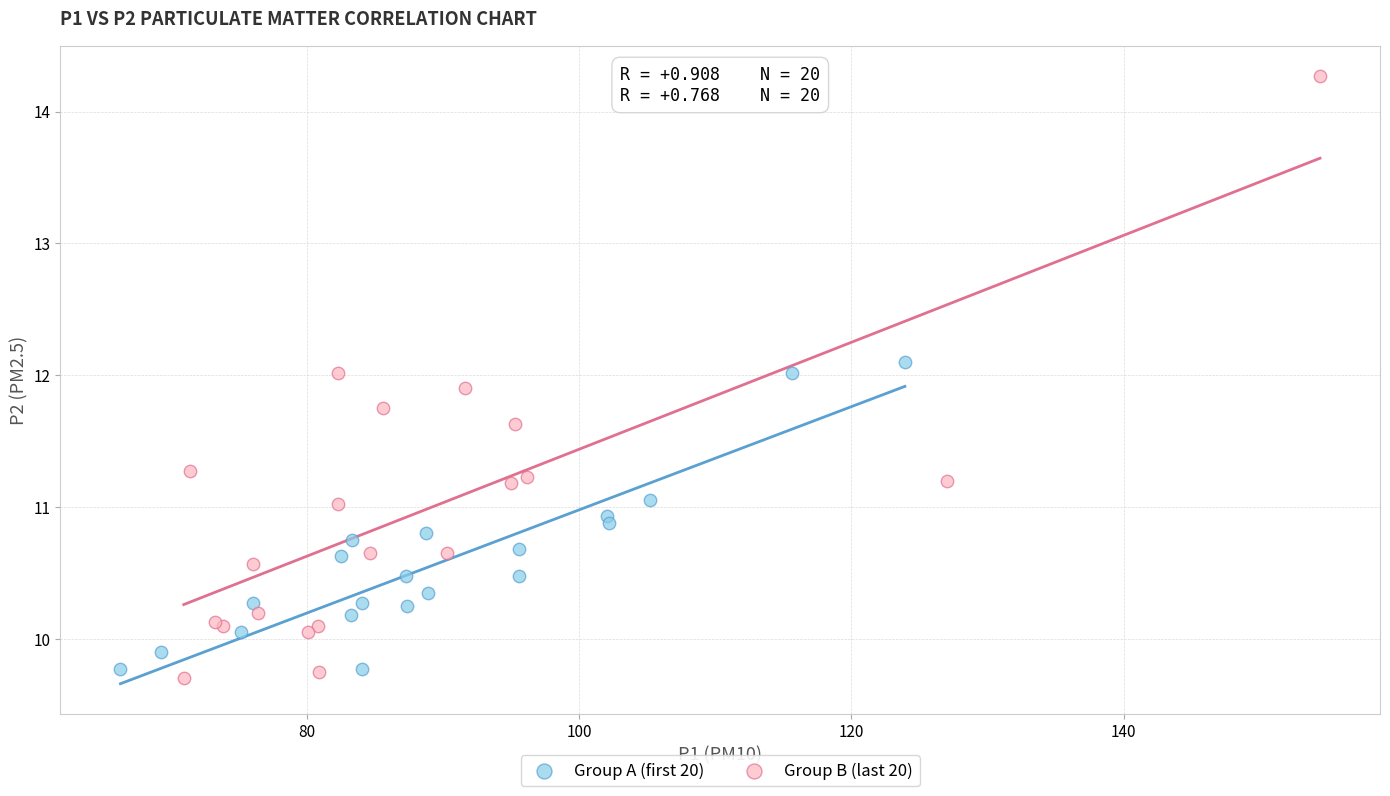

Which series reaches the maximum Y coordinate?

Group B (last 20)